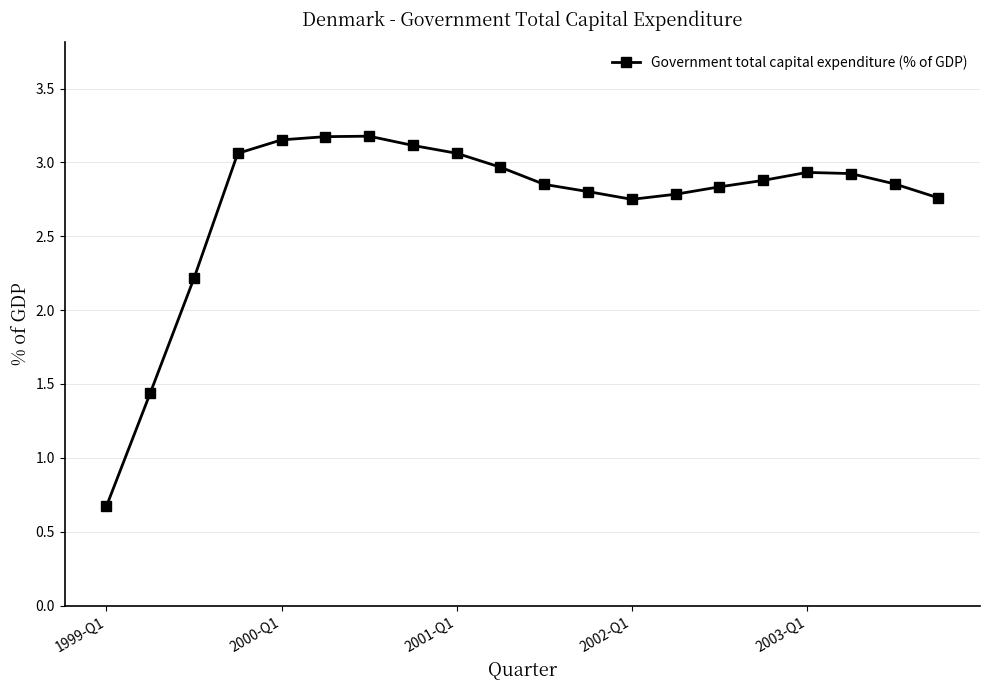

What is the minimum value shown in the chart?

0.7